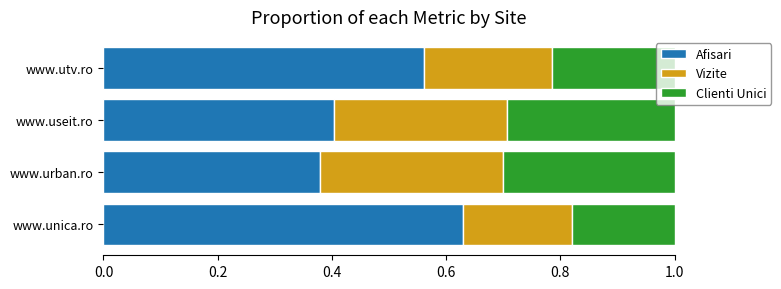

What is the total value across all series at www.useit.ro?

1.0